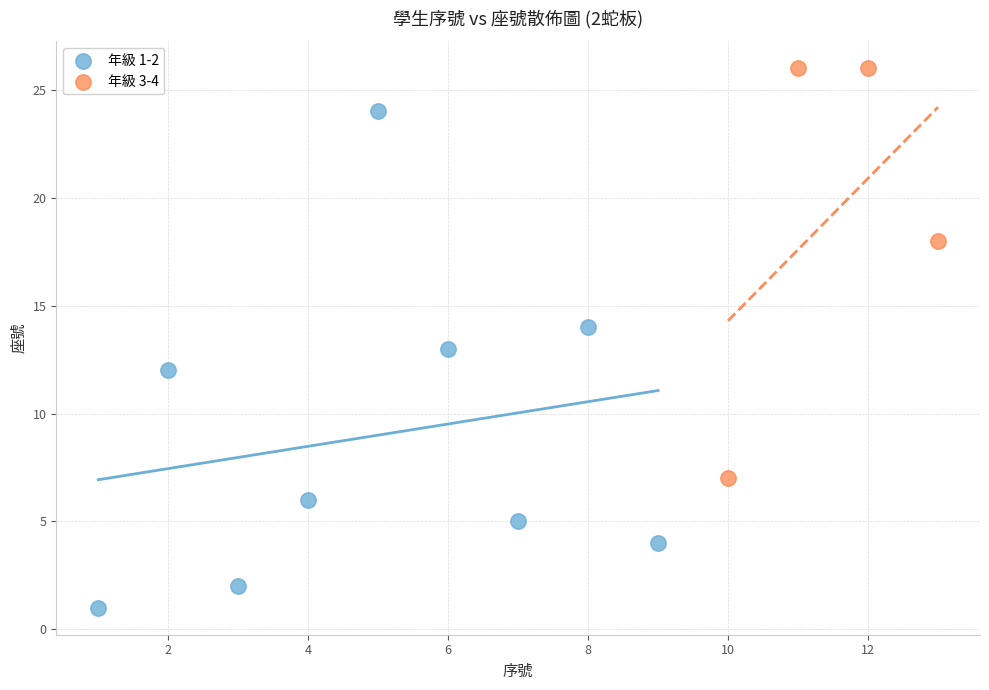

Which series has the widest spread of Y values?

年級 1-2